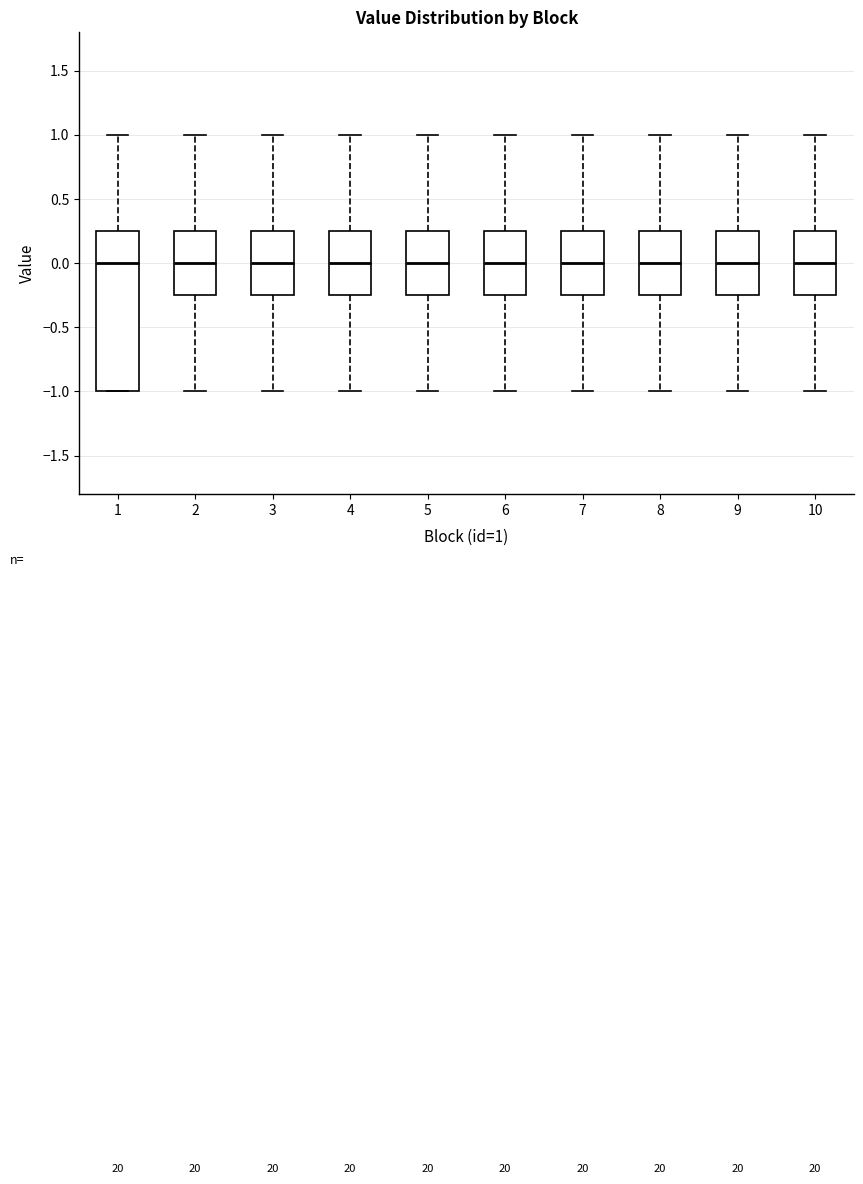

Where does the upper whisker of the box at x = 1 end on the y-axis? The values are not printed on the chart, so give them approximately, as read against the axis.

1.00